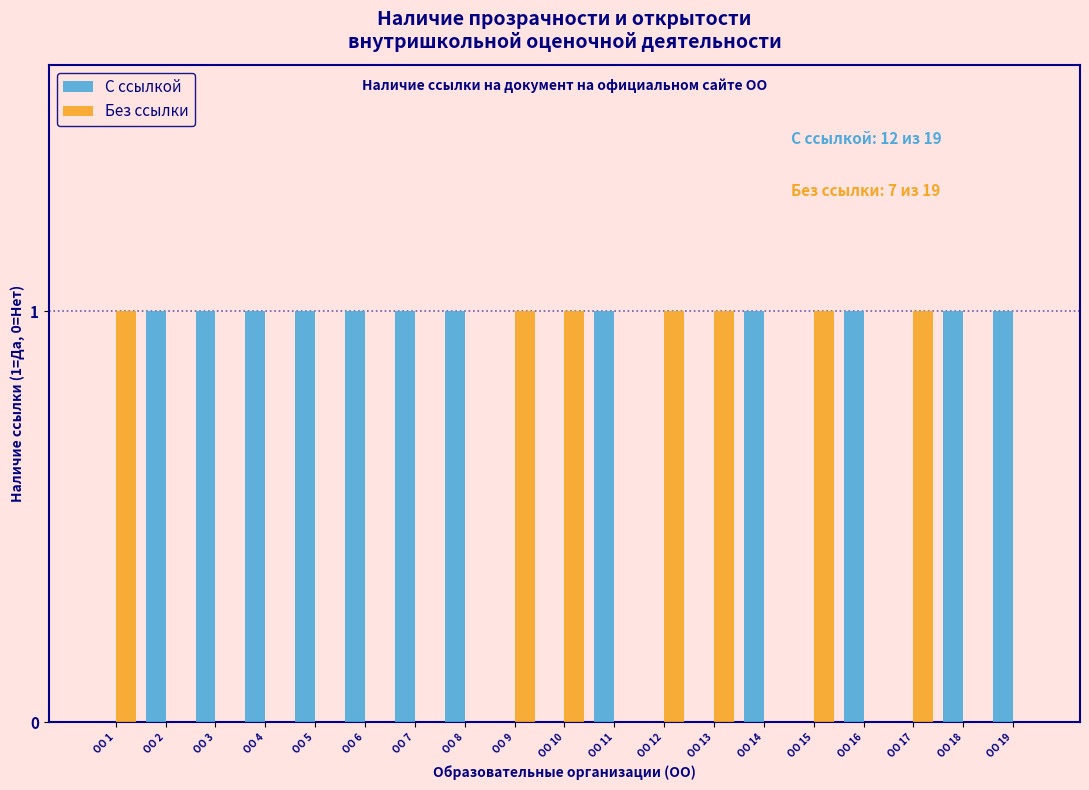

The value of Без ссылки at ОО 17 is 1. True or false?

True